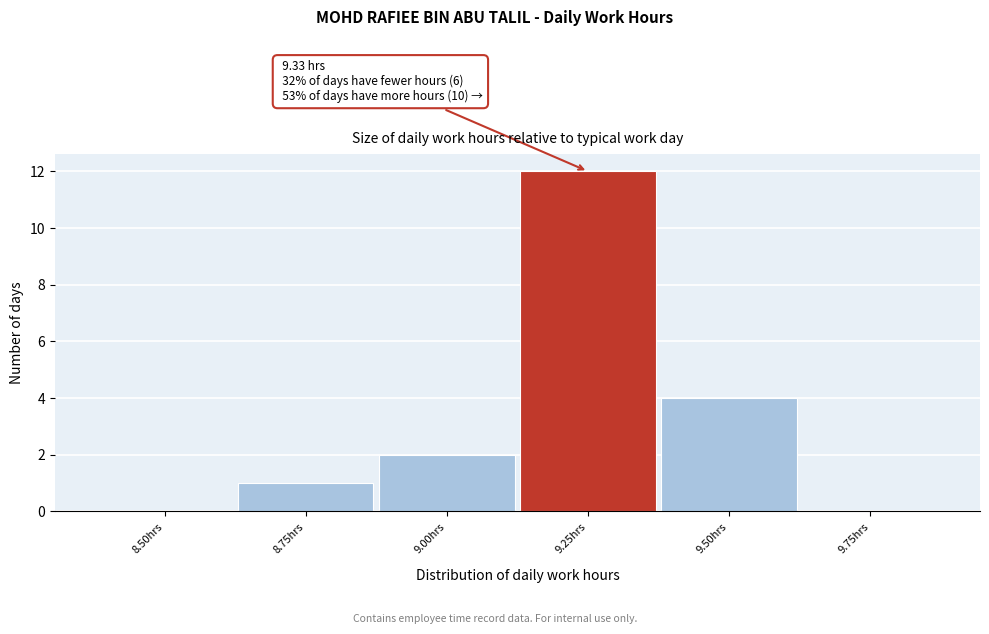

Reading left to right, list all the values displayed in this chart.

8.50hrs=0	8.75hrs=1	9.00hrs=2	9.25hrs=12	9.50hrs=4	9.75hrs=0